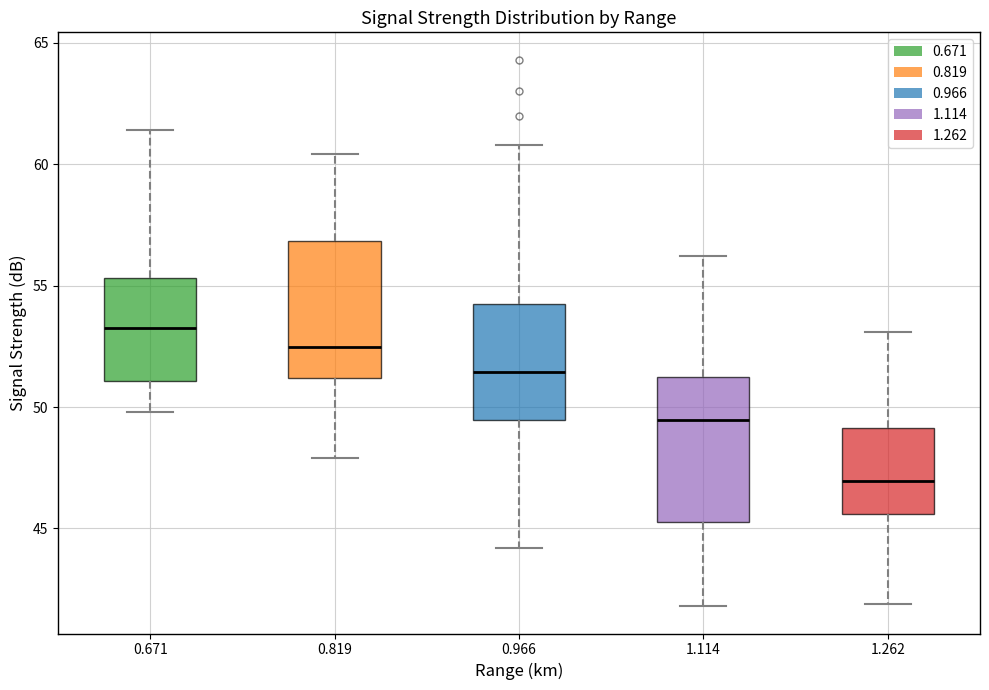

Where does the lower whisker of the box at x = 0.966 end on the y-axis? The values are not printed on the chart, so give them approximately, as read against the axis.

44.0